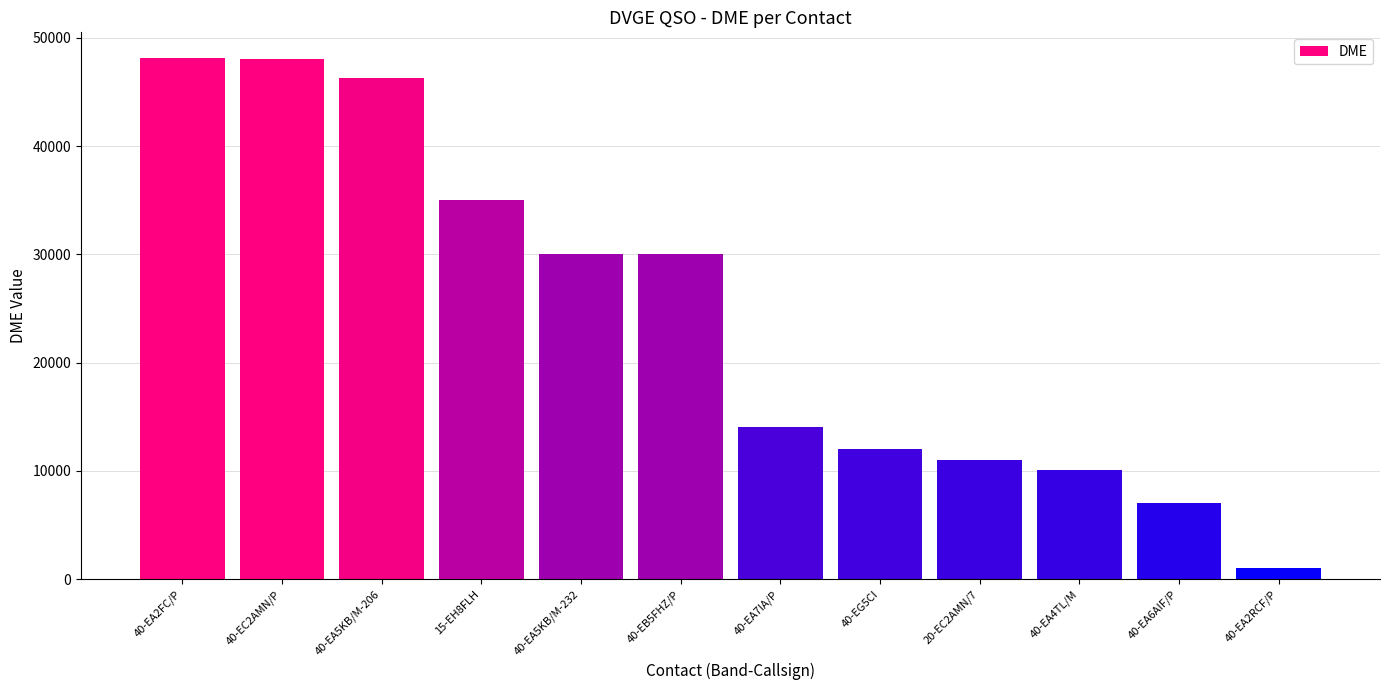

How many data points are less than 30030?

6